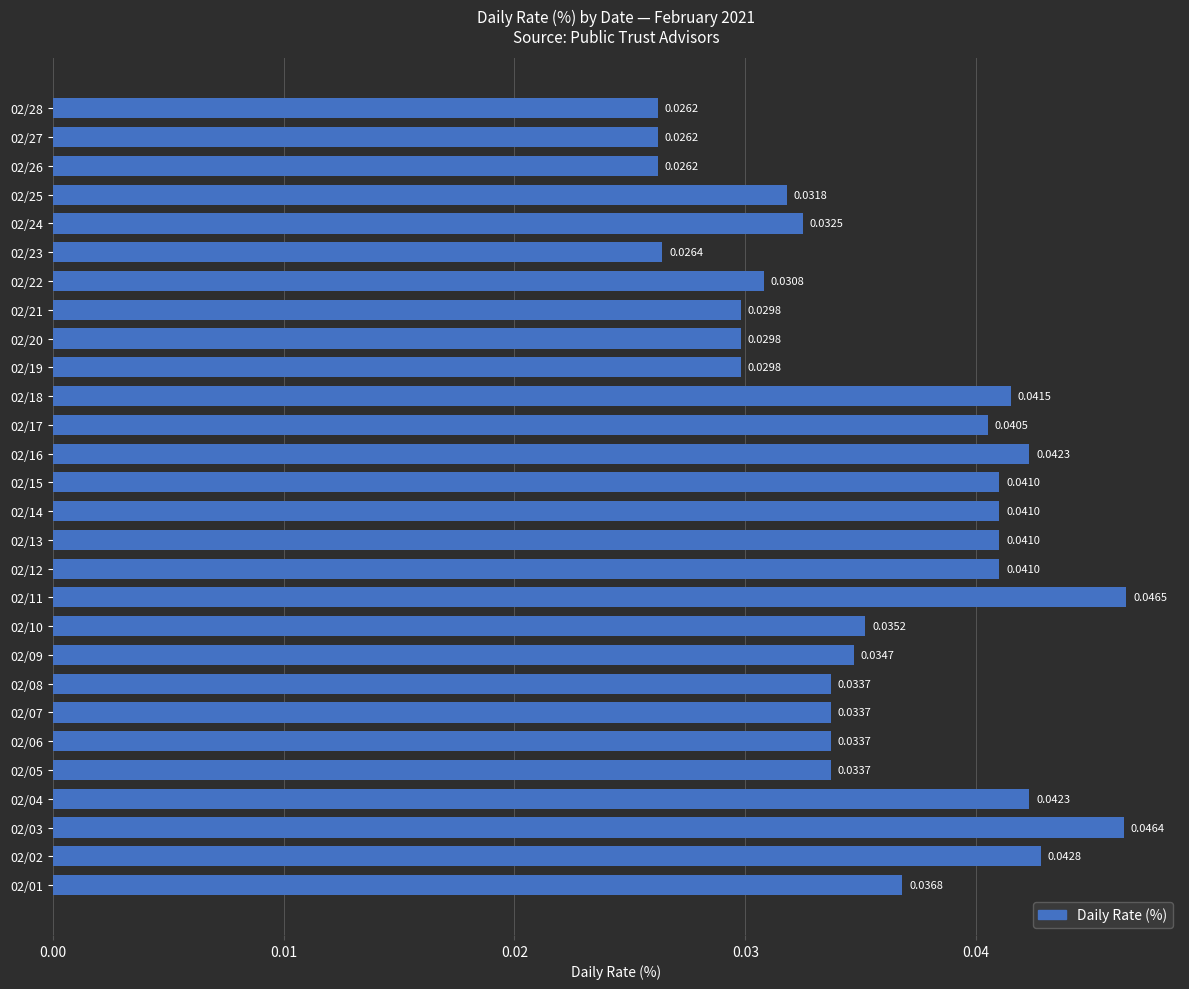

What is the sum of all values?

1.0